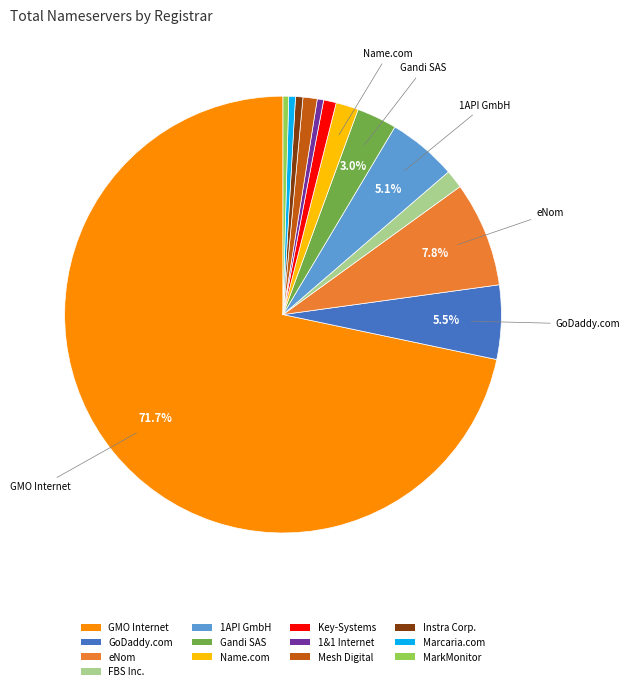

Do Gandi SAS and eNom together represent more than half of the pie?

No